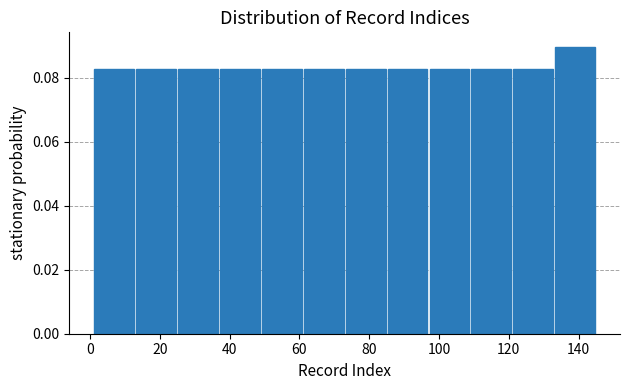

Which range on the x-axis has the tallest bar?

133 to 145